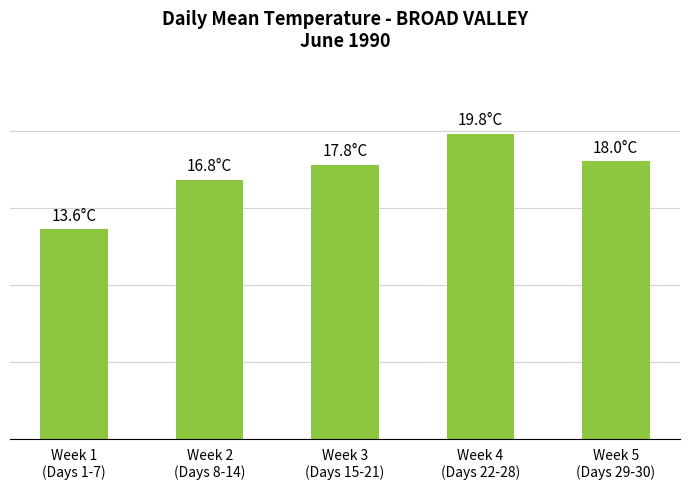

The value at Week 3
(Days 15-21) is 17.8. True or false?

True